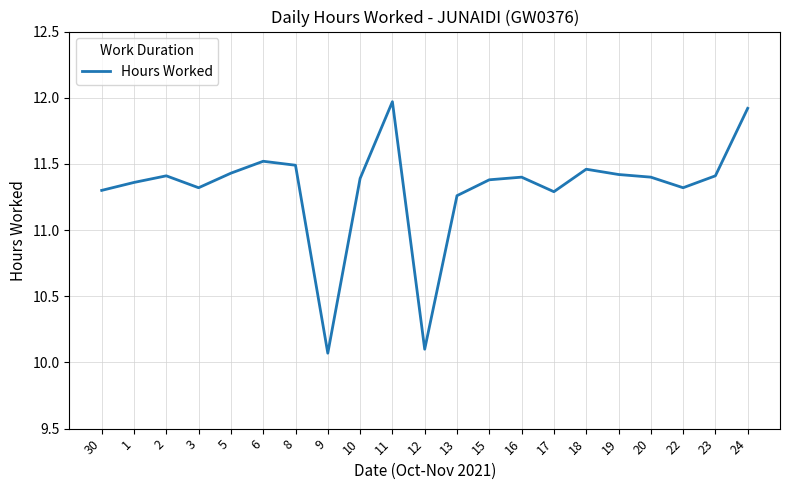

How many lines are shown in the chart?

1